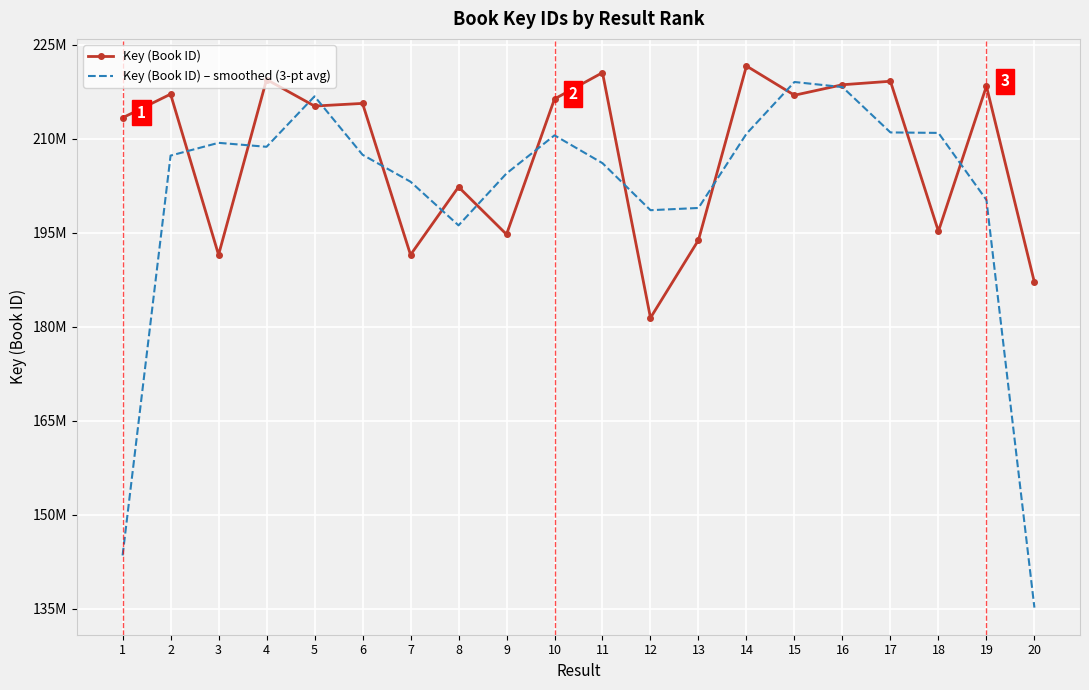

List the series in order of their peak value, lowest first.

Key (Book ID) – smoothed (3-pt avg), Key (Book ID)